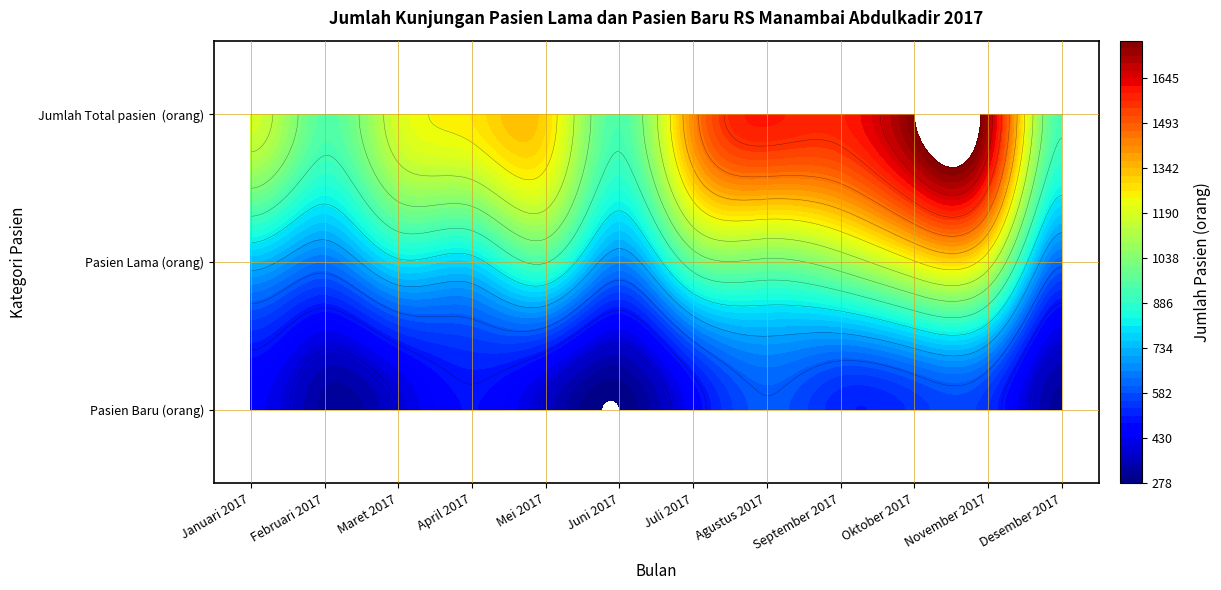

Which series has the widest spread of values?

Jumlah Total pasien  (orang)